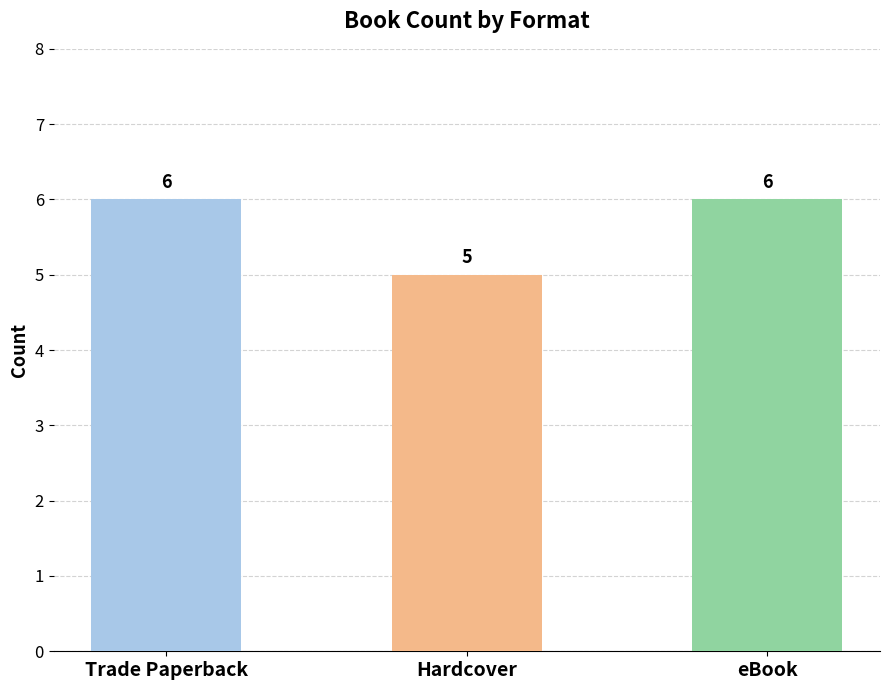

The value at Trade Paperback is 9. True or false?

False